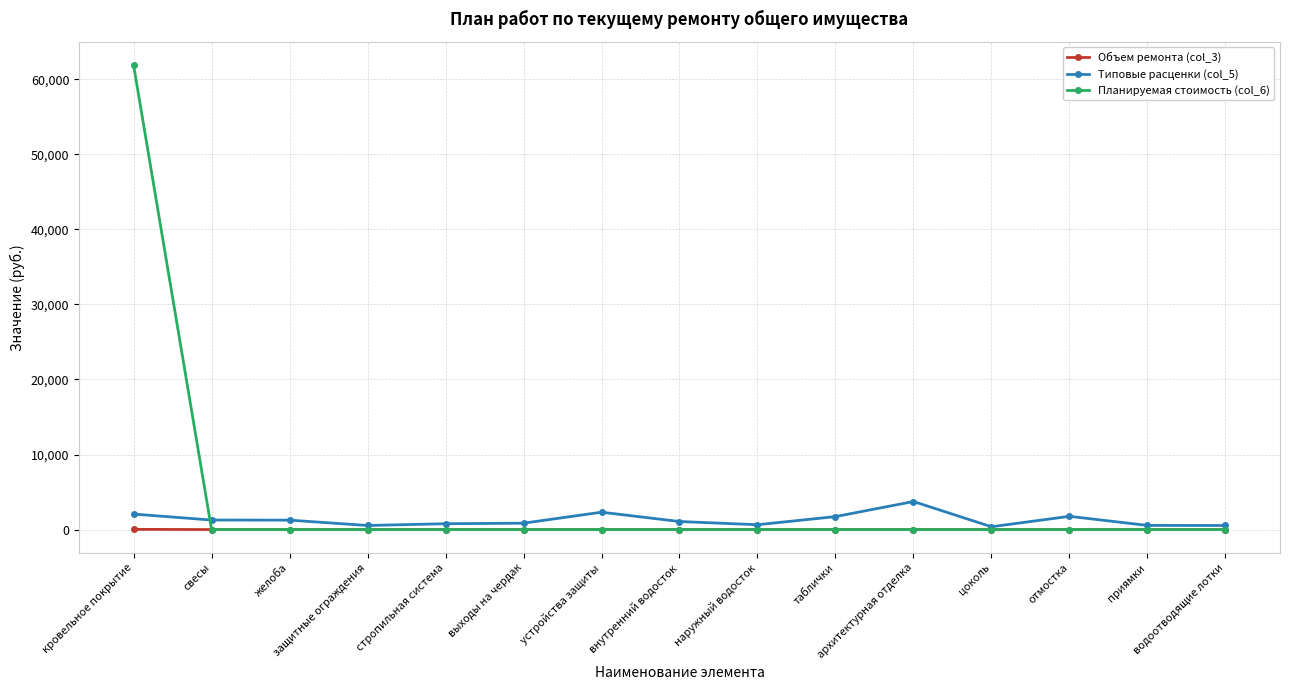

What is the label of the 15th point from the left?

водоотводящие лотки